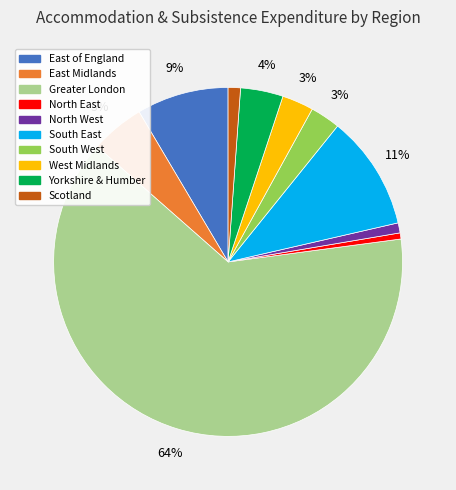

The Greater London slice represents 64% of the pie. True or false?

True